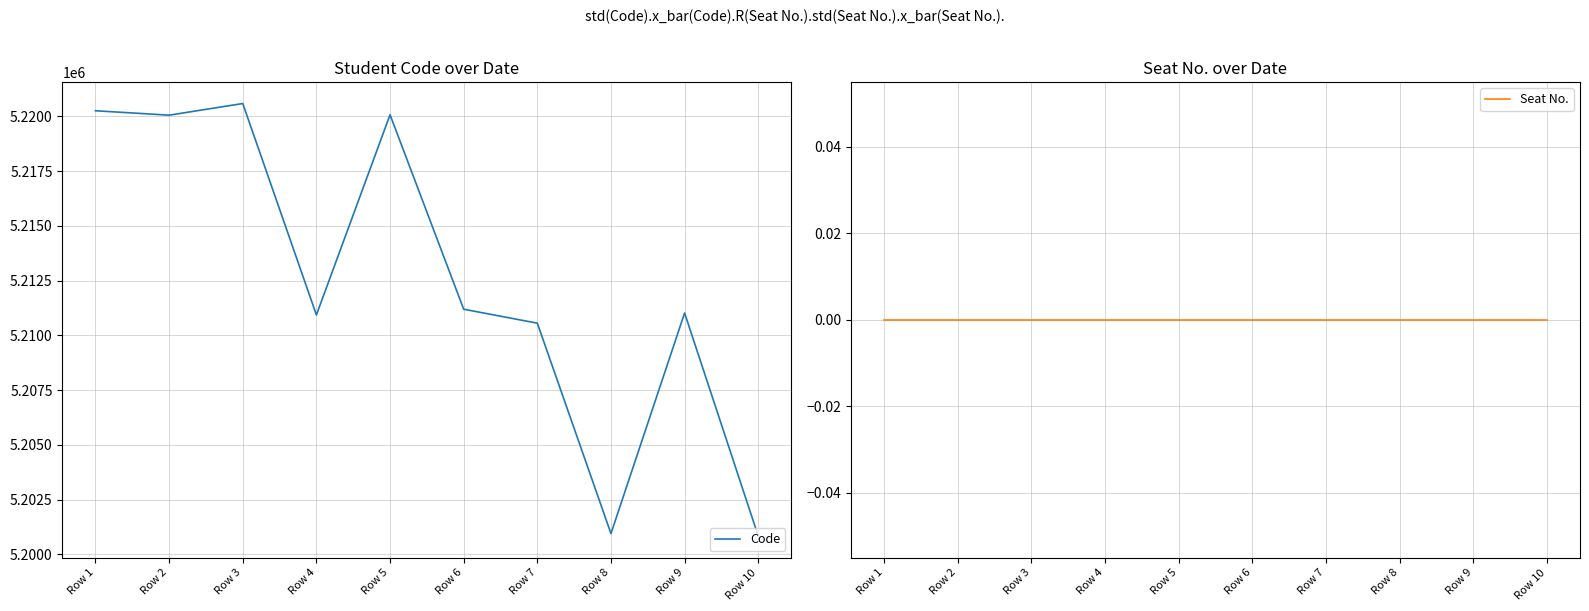

List the labels in order of Seat No. value, smallest first.

Row 1, Row 2, Row 3, Row 4, Row 5, Row 6, Row 7, Row 8, Row 9, Row 10